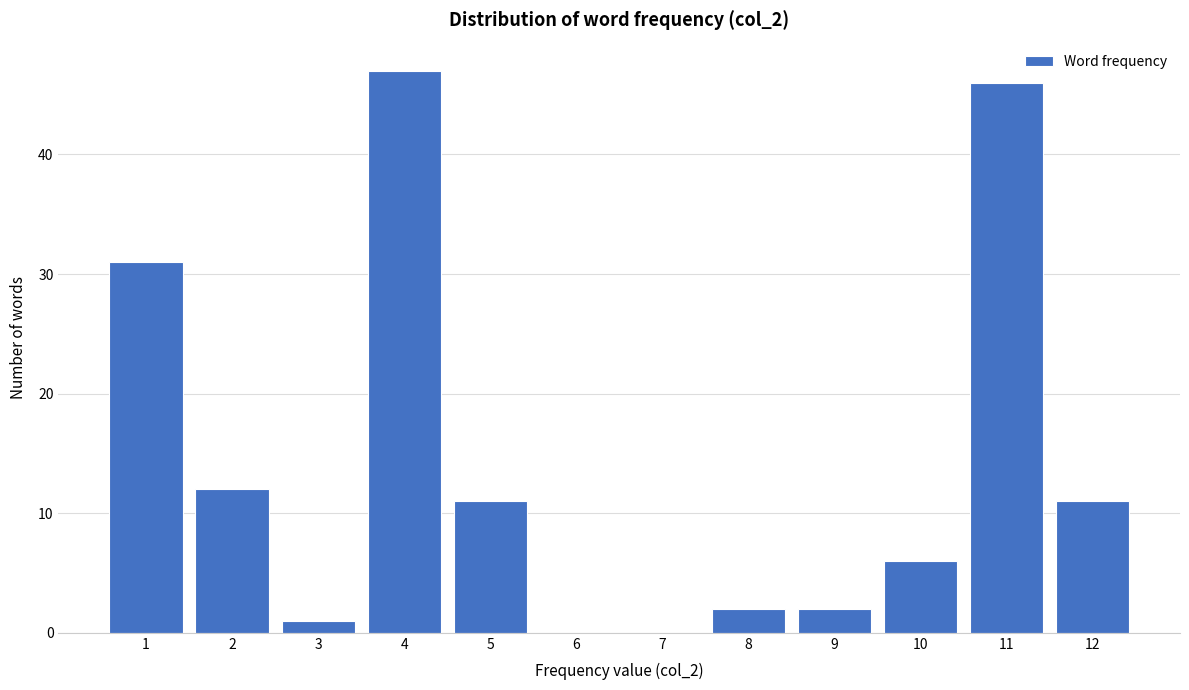

Reading left to right, transcribe all the data shown in this chart.

1=31	2=12	3=1	4=47	5=11	6=0	7=0	8=2	9=2	10=6	11=46	12=11